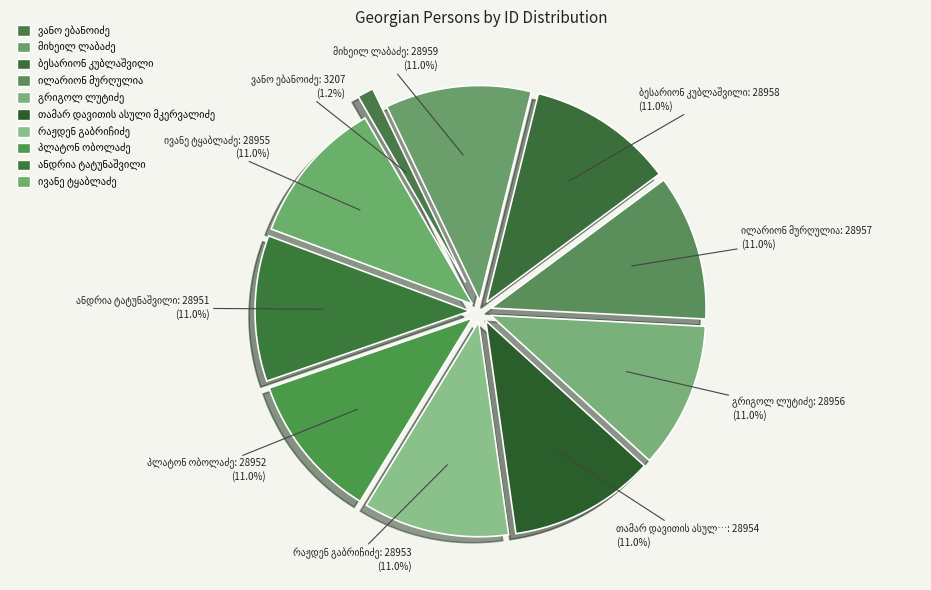

Which has a higher value, ანდრია ტატუნაშვილი or მიხეილ ლაბაძე?

მიხეილ ლაბაძე